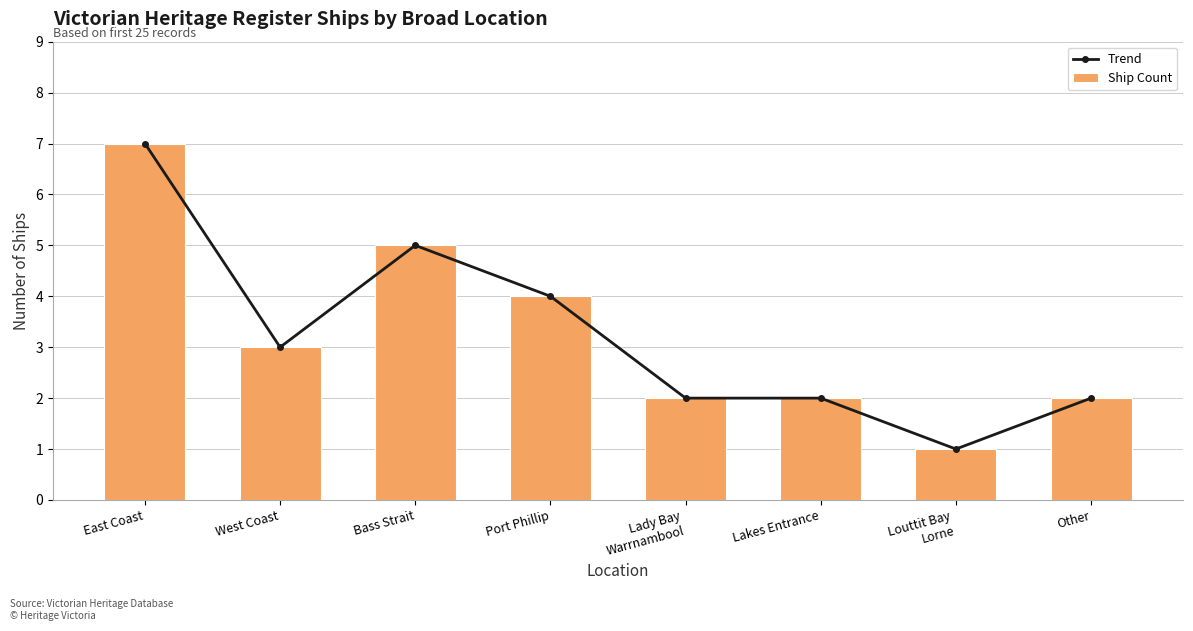

What is the label of the 6th bar from the left?

Lakes Entrance